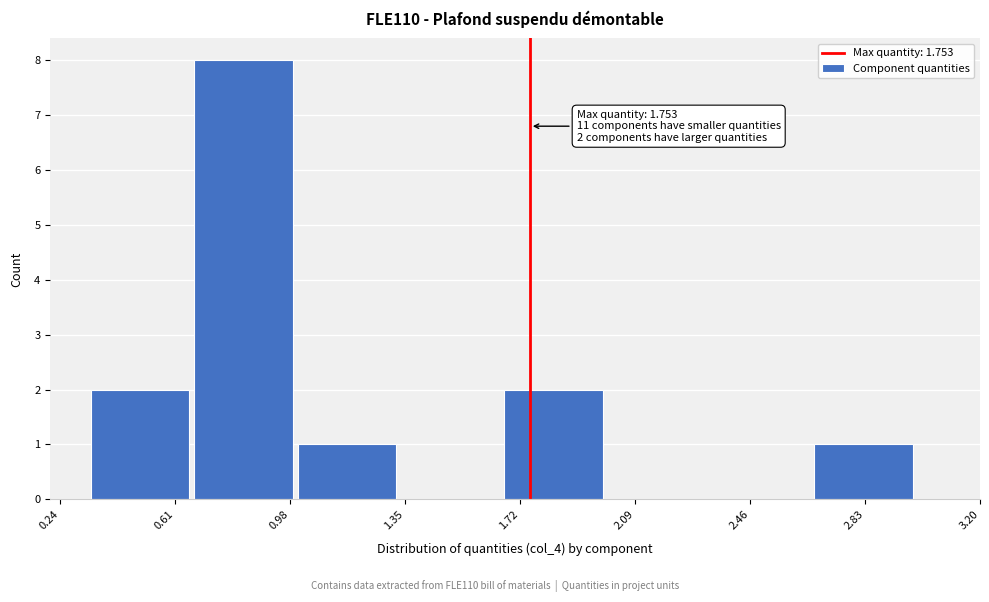

Over which range of the x-axis is the bar tallest?

0.65 to 1.00